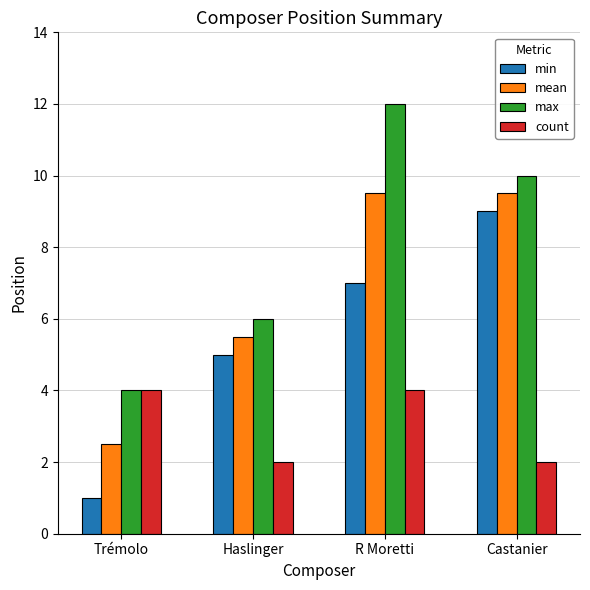

What is the label of the 4th bar from the left?

Castanier